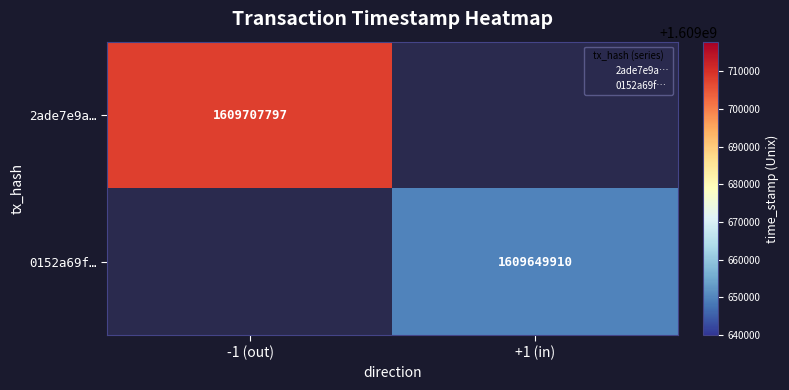

What is the maximum value for 2ade7e9a…?

1609707797.0